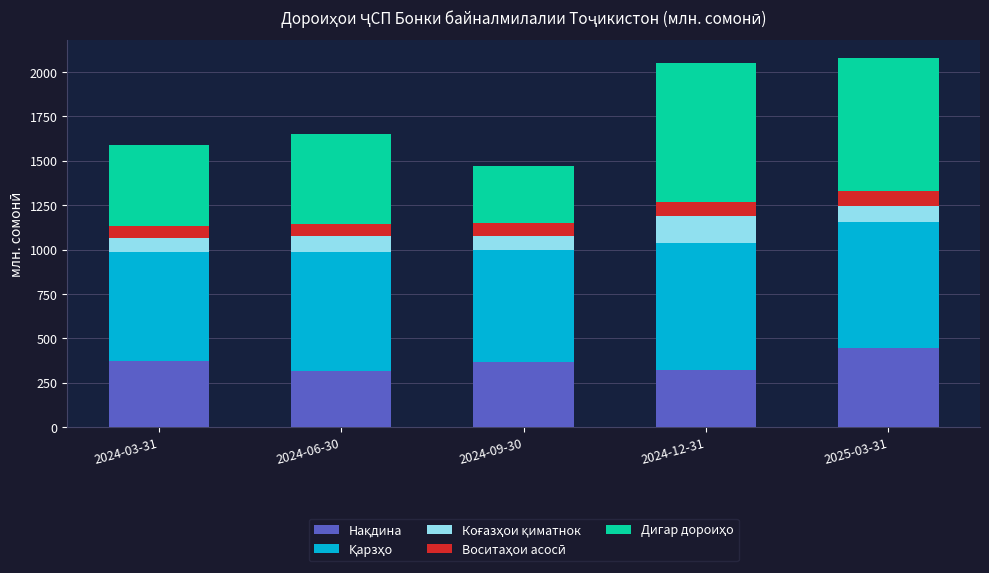

What is the total value across all series at 2024-03-31?

1590.8